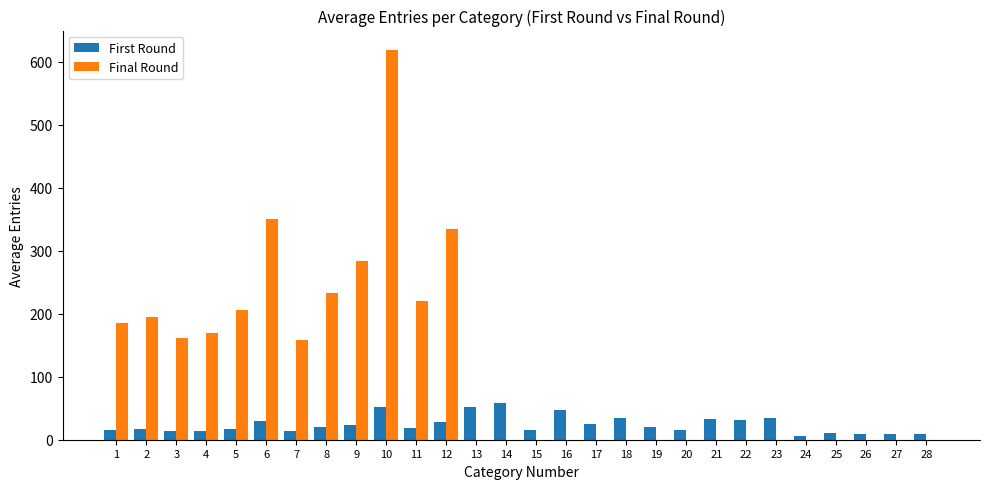

The Final Round series shows -188.5 at 23. True or false?

False